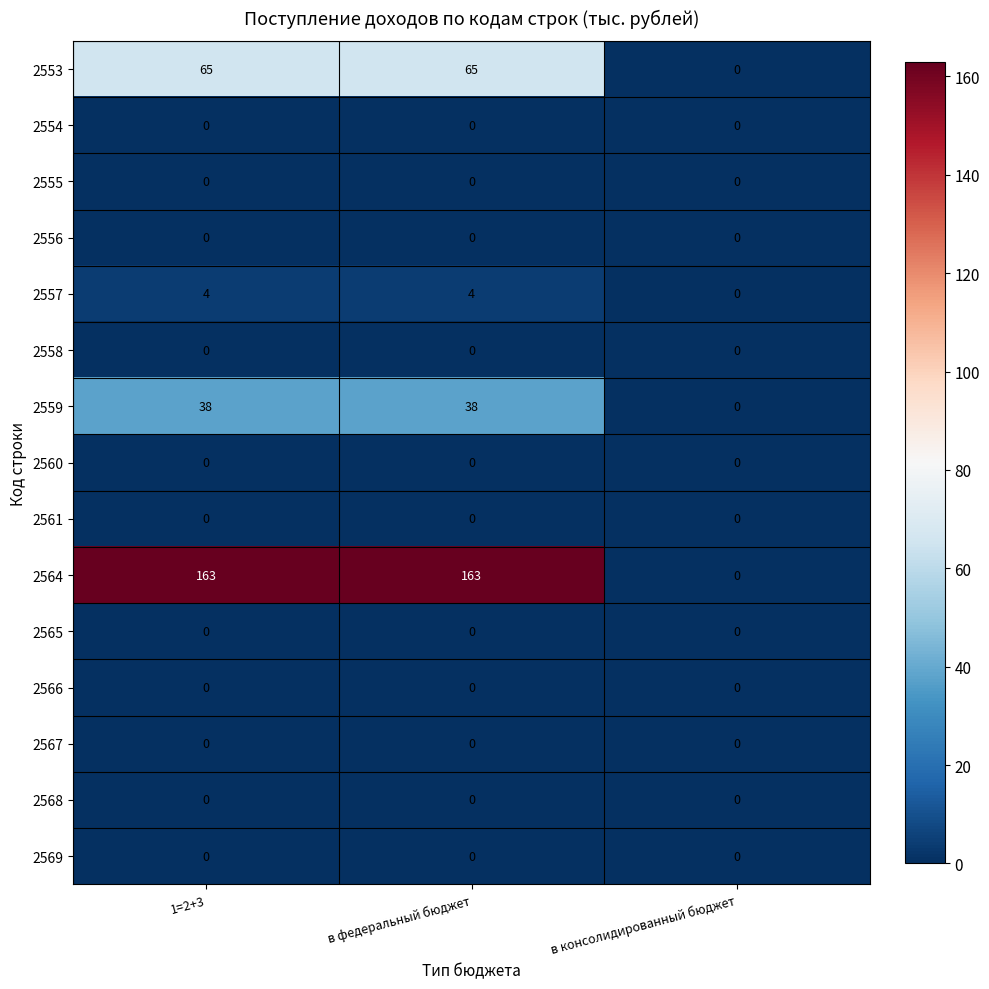

Which series has the largest range (max minus min)?

2564